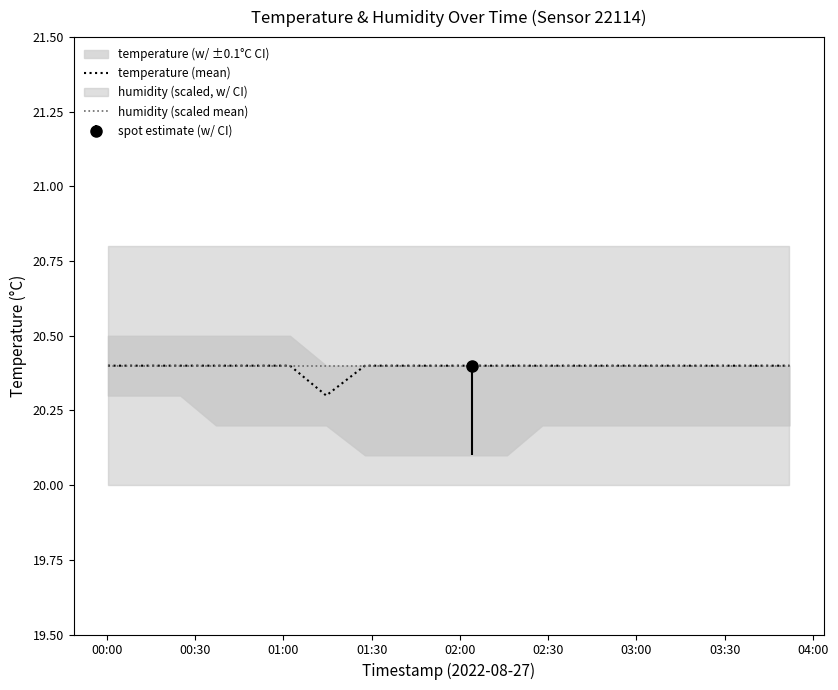

True or false: temperature (mean) and humidity (scaled mean) cross at least once.

False